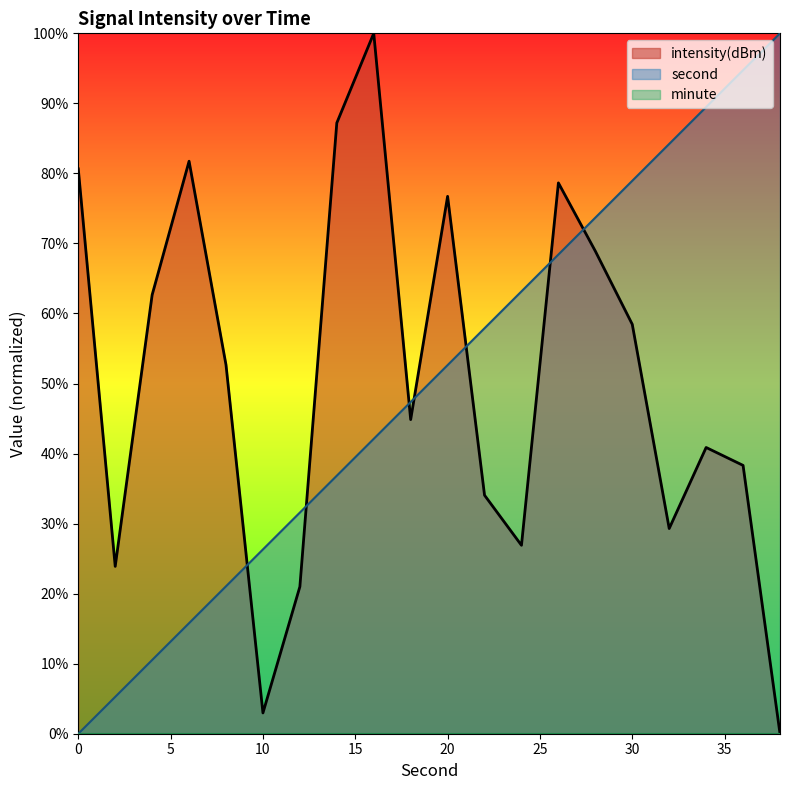

True or false: intensity has a value of 29.0 at 4.

False